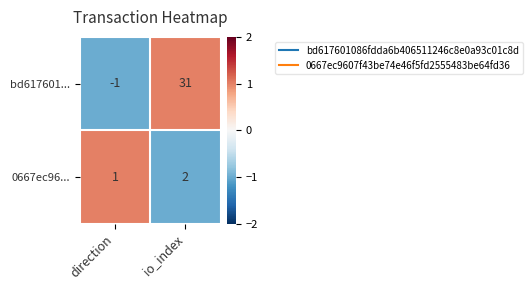

At which label is 0667ec96... closest to 1?

direction